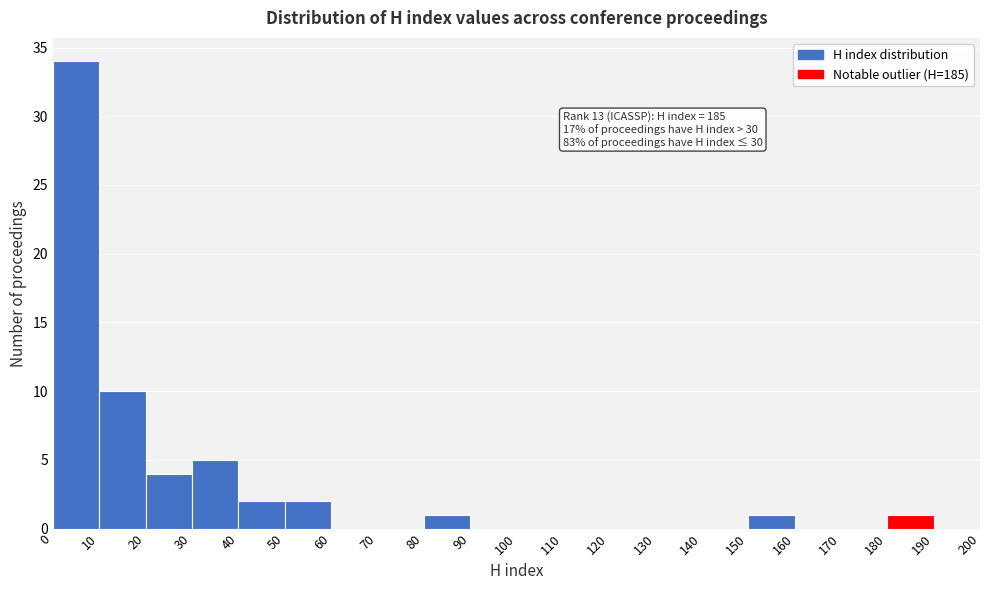

Over which range of the x-axis is the bar tallest?

0 to 10